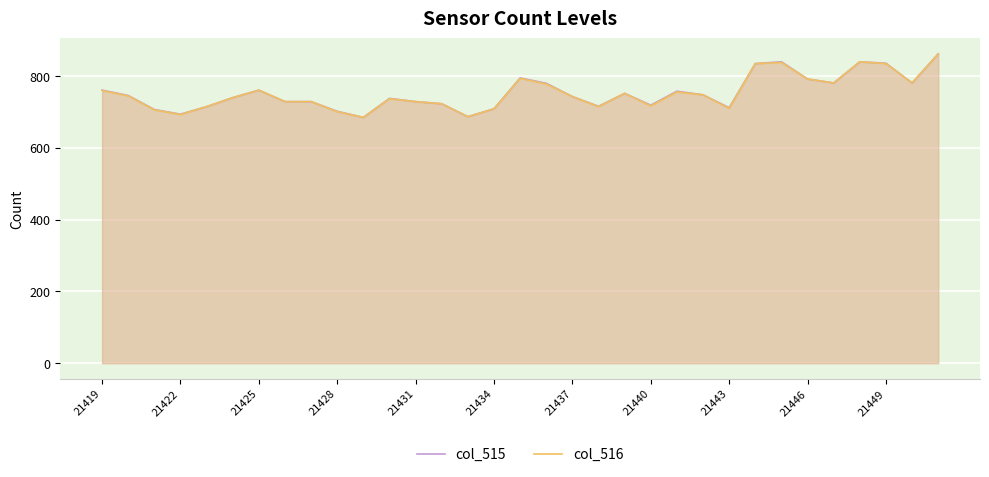

What is the minimum value for col_516?

685